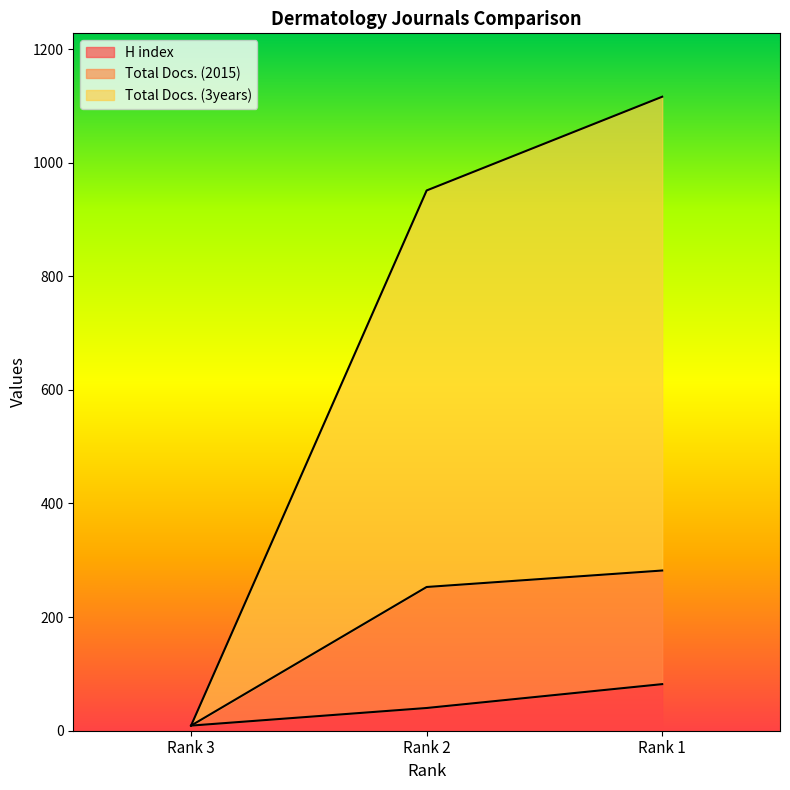

What is the lowest value of the Total Docs. (3years) series?

9